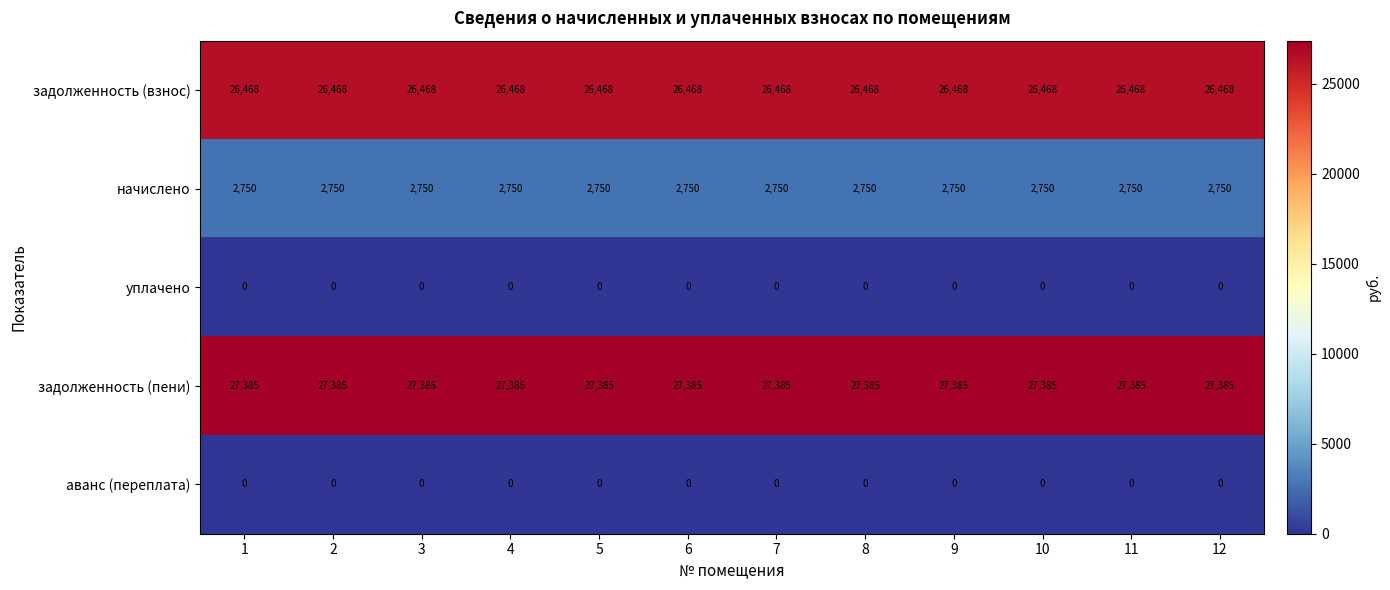

What is the spread (max minus min) of values at 3?

27385